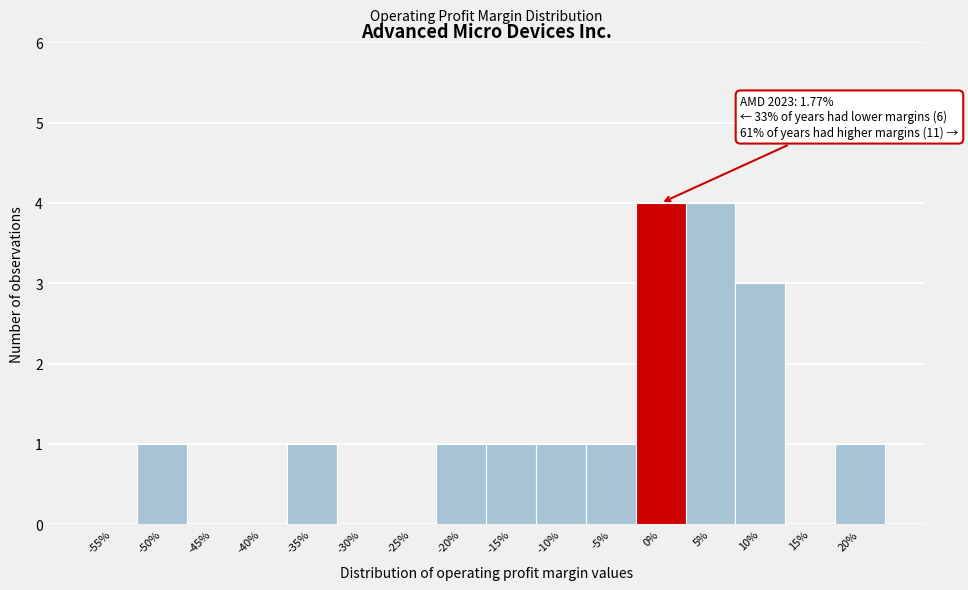

Reading left to right, list all the values displayed in this chart.

-55%=0	-50%=1	-45%=0	-40%=0	-35%=1	-30%=0	-25%=0	-20%=1	-15%=1	-10%=1	-5%=1	0%=4	5%=4	10%=3	15%=0	20%=1